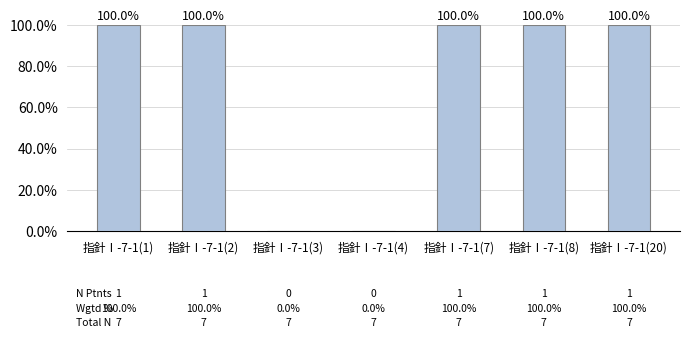

Approximately how many times larger is the value at 指針Ⅰ-7-1(2) compared to 指針Ⅰ-7-1(1)?

1.0